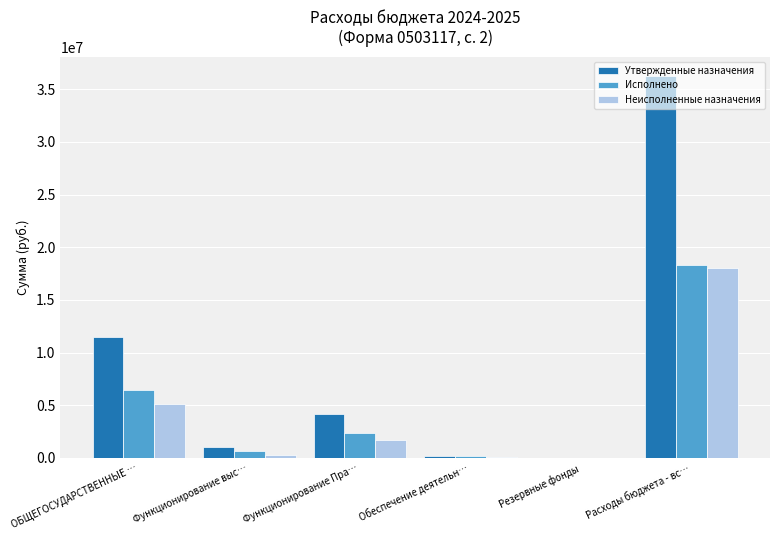

At which label does Утвержденные назначения reach its peak?

Расходы бюджета - вс…